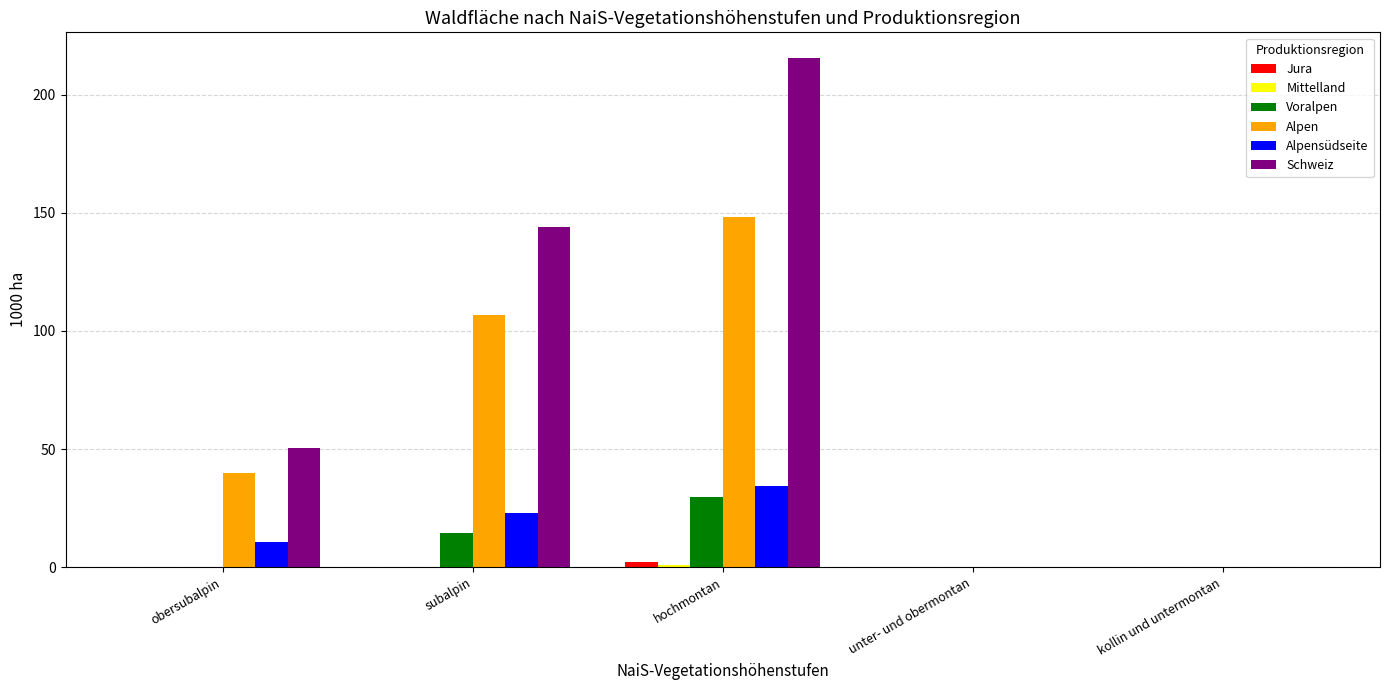

Between hochmontan and unter- und obermontan, which series saw the biggest shift?

Schweiz